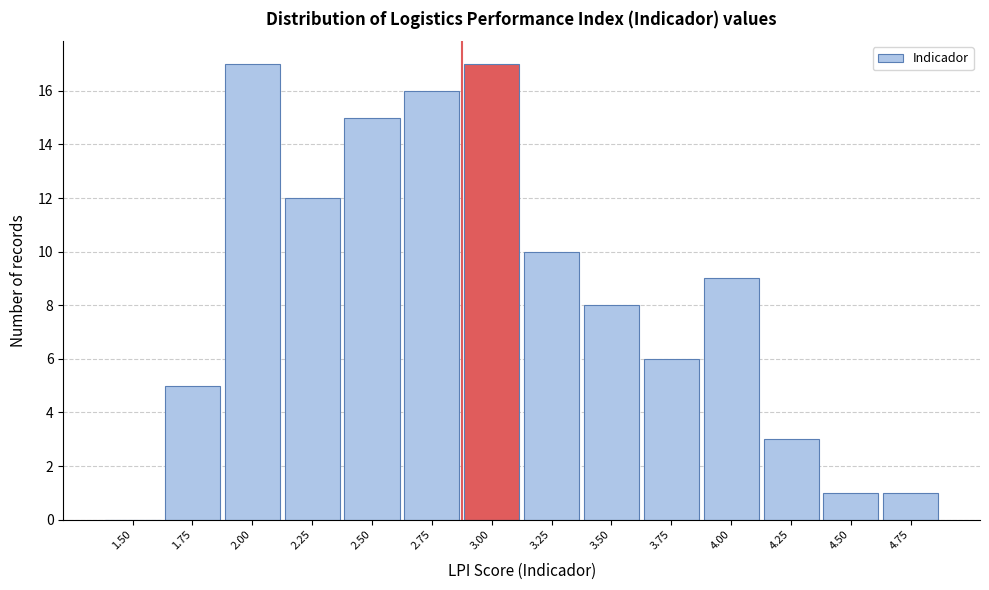

Reading left to right, transcribe all the data shown in this chart.

1.50=0	1.75=5	2.00=17	2.25=12	2.50=15	2.75=16	3.00=17	3.25=10	3.50=8	3.75=6	4.00=9	4.25=3	4.50=1	4.75=1